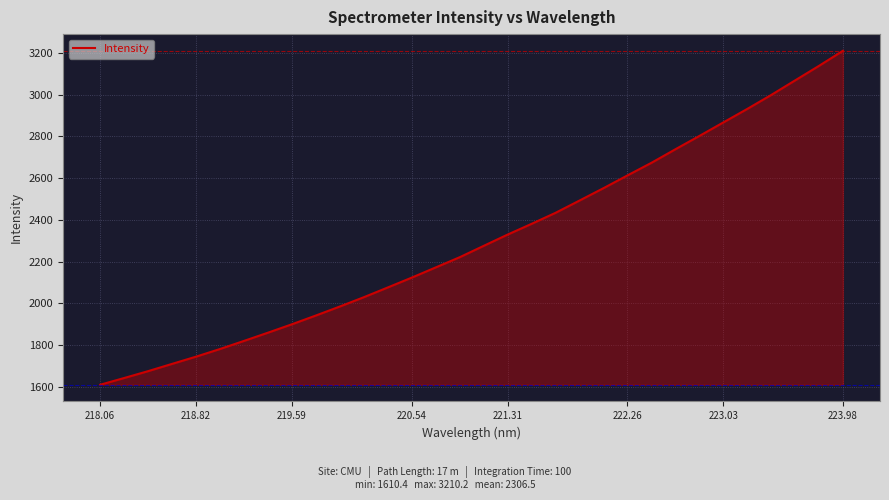

True or false: there are more than 0 points higher than both neighbors.

False